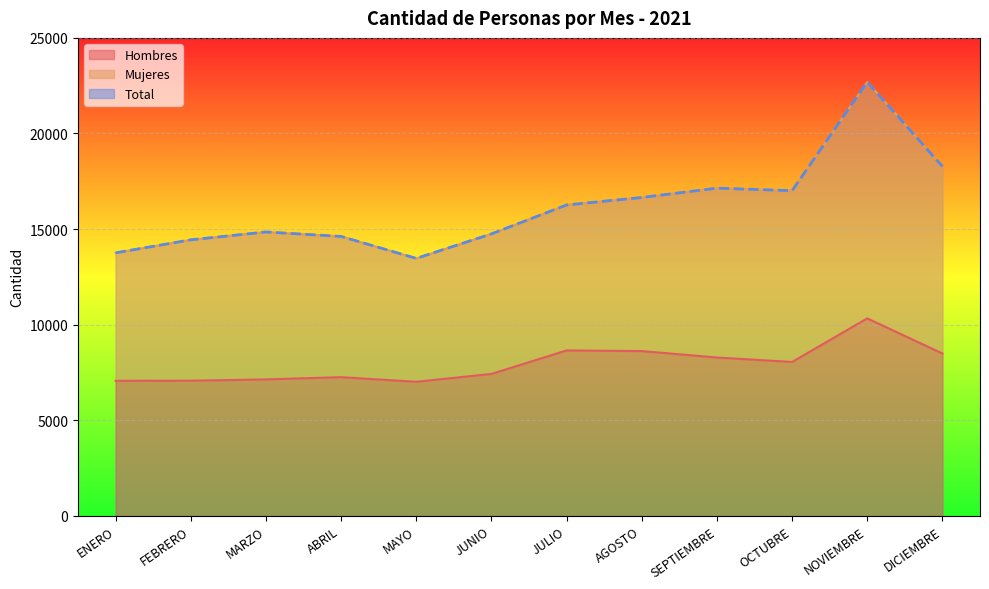

True or false: Hombres has more than 2 points higher than both neighbors.

True